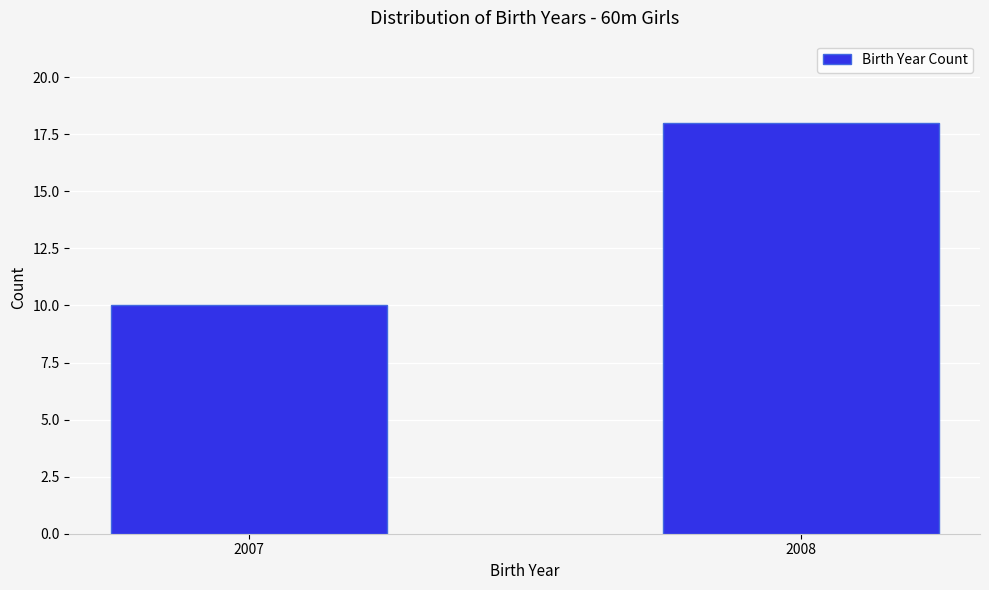

Reading right to left, transcribe all the data shown in this chart.

18	10